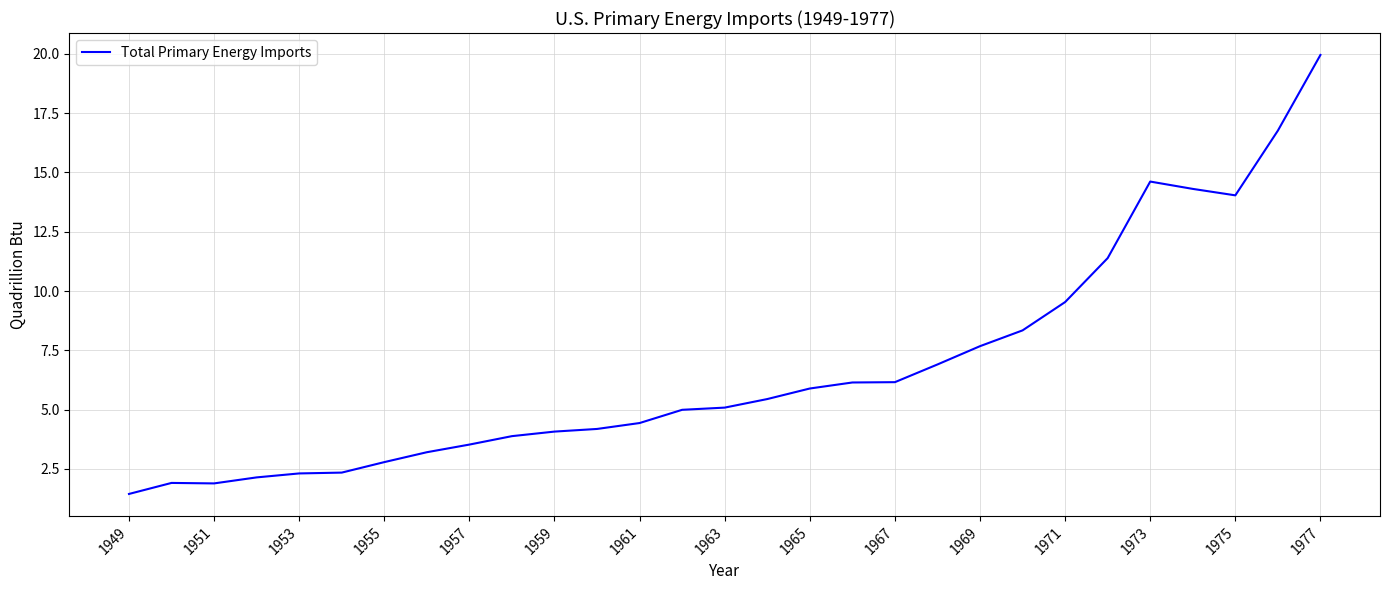

What is the difference between the second highest and second lowest values?

14.9